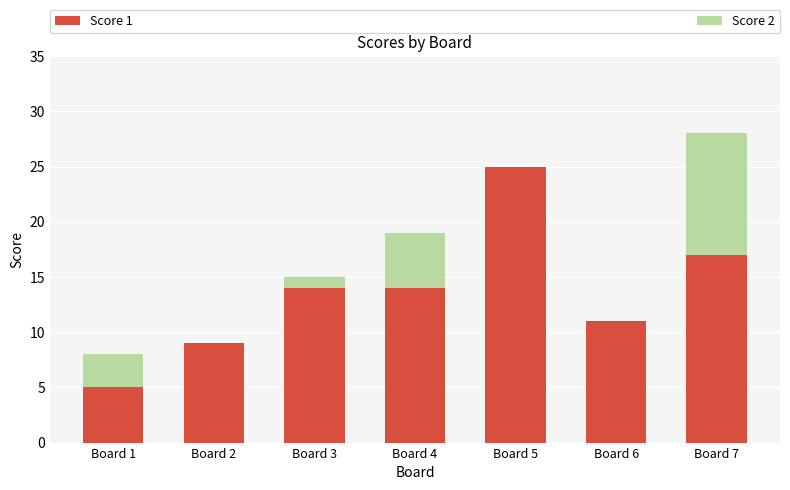

Is it true that Score 1 equals 4 at Board 3?

False